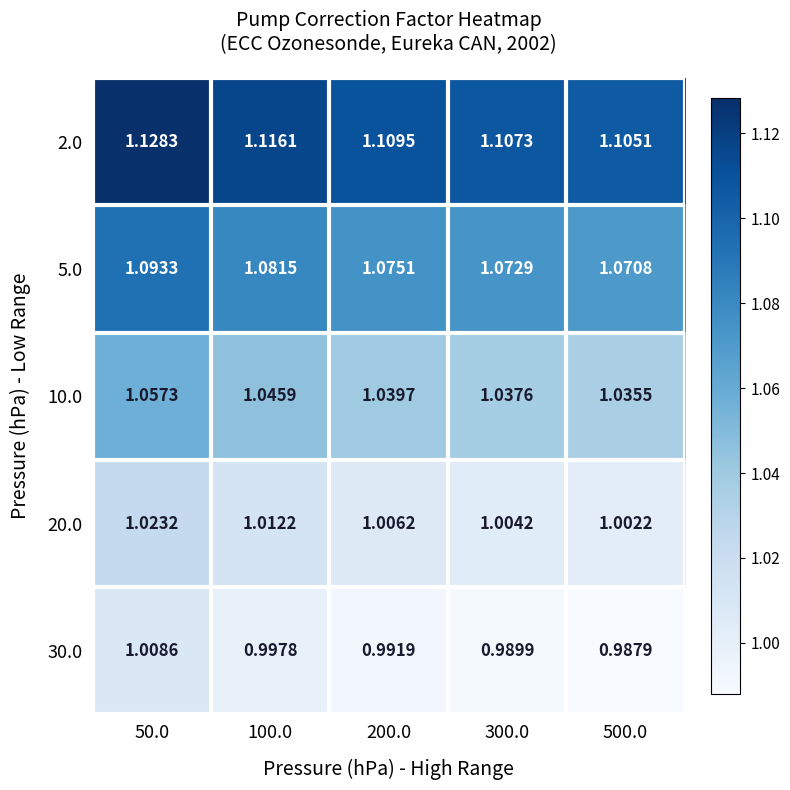

Is the value of 5.0 at 50.0 greater than the value of 30.0 at 200.0?

Yes